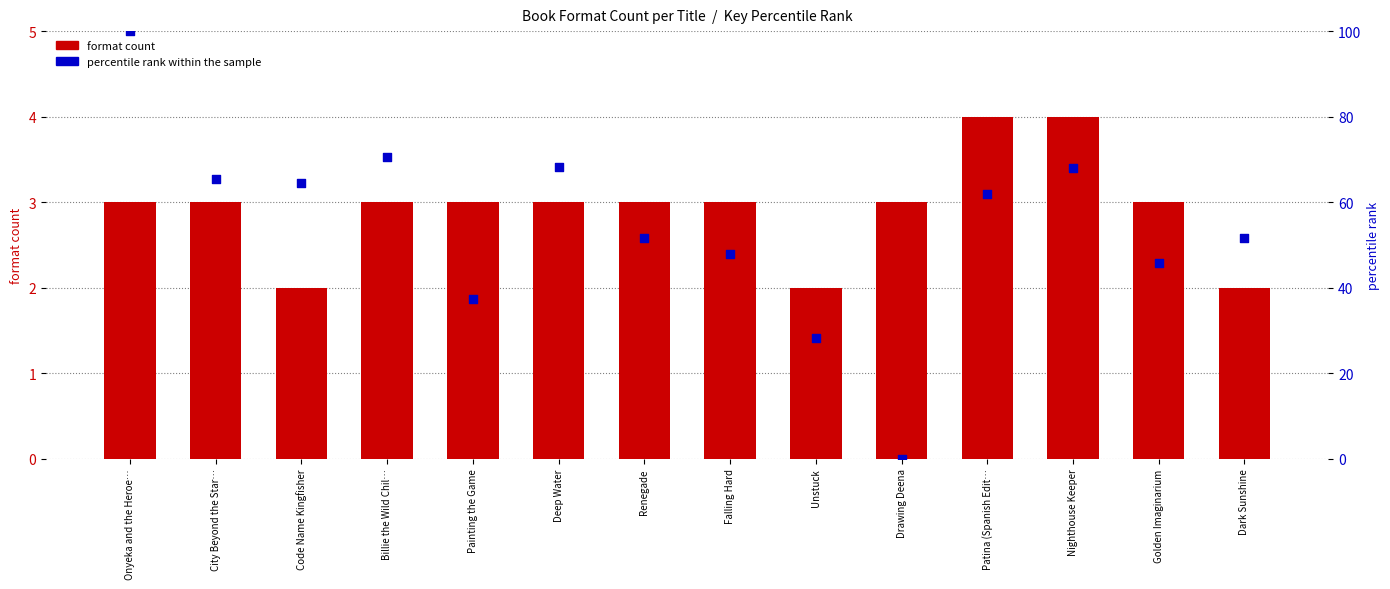

Which series has the largest total across all categories?

percentile rank within the sample